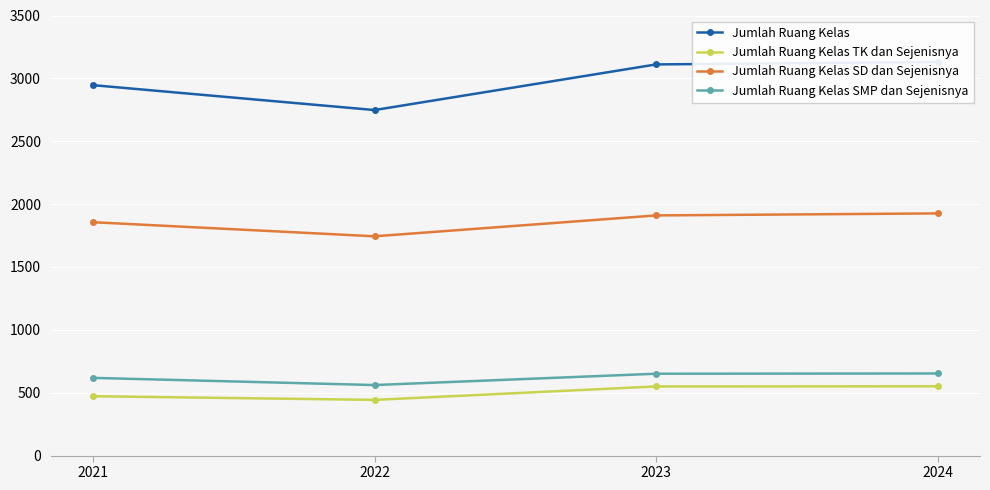

How many lines are shown in the chart?

4